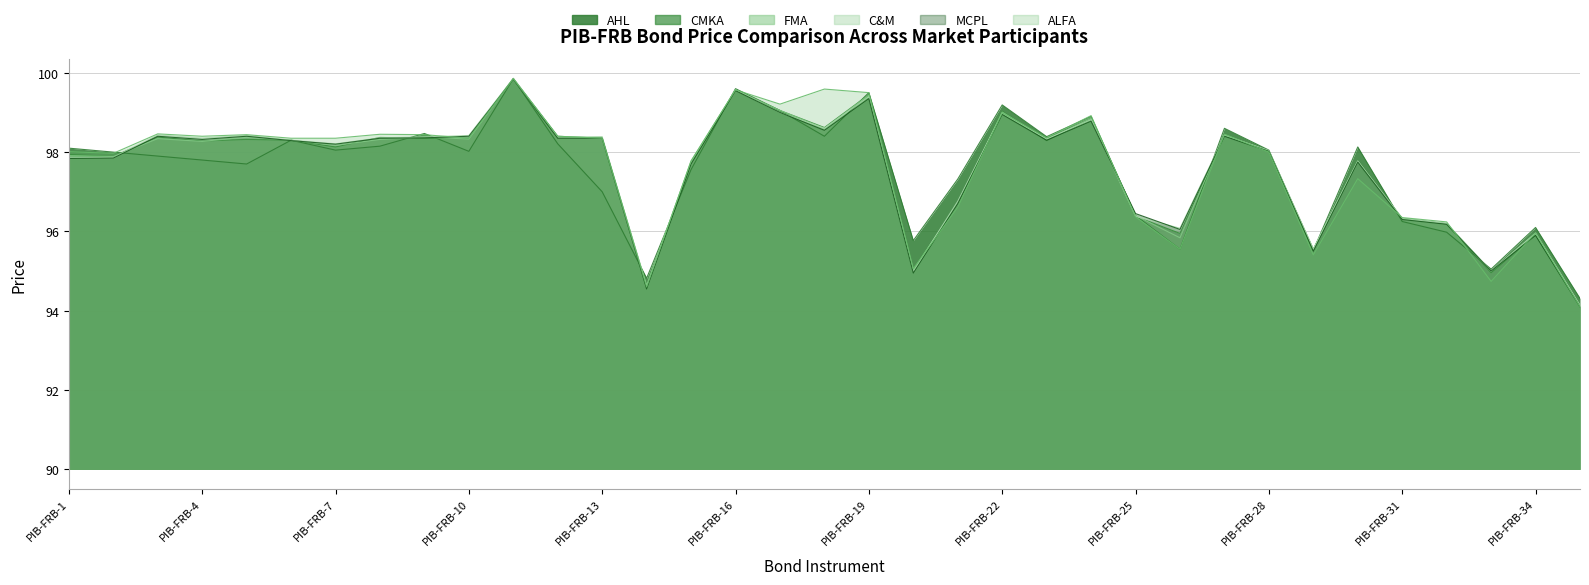

True or false: CMKA has more than 2 interior local peaks.

True